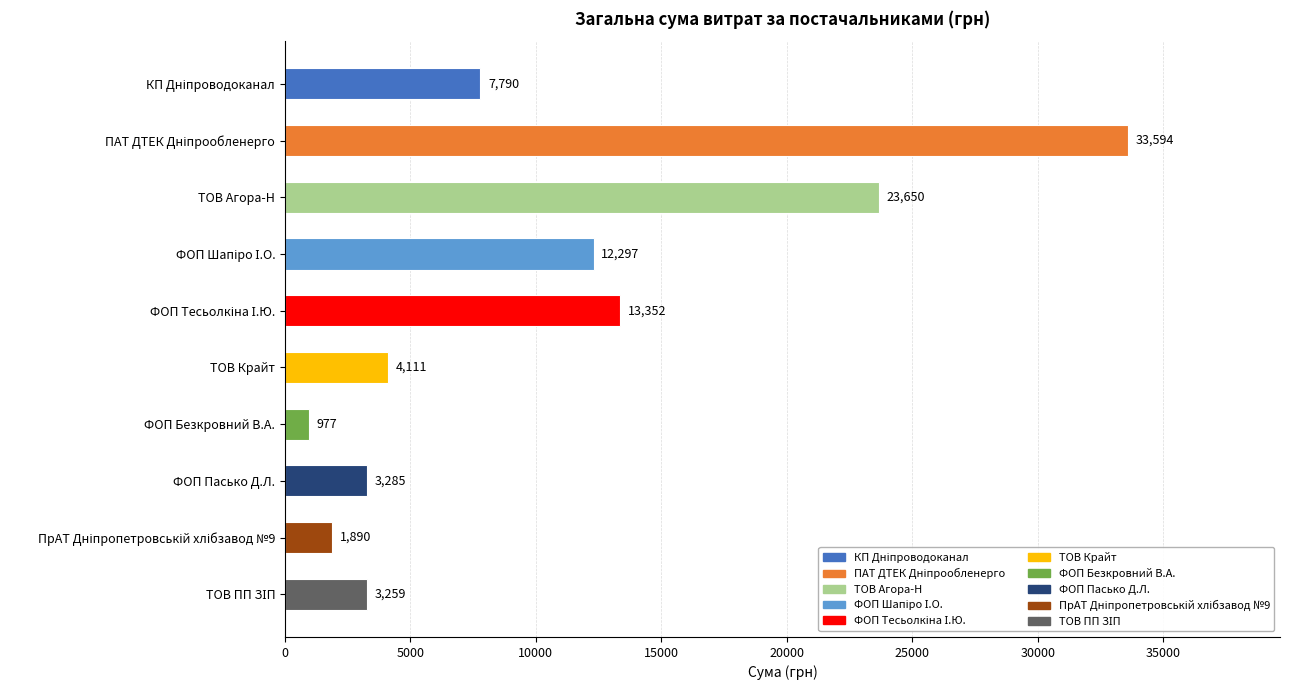

What is the difference between the maximum and minimum values?

32617.0